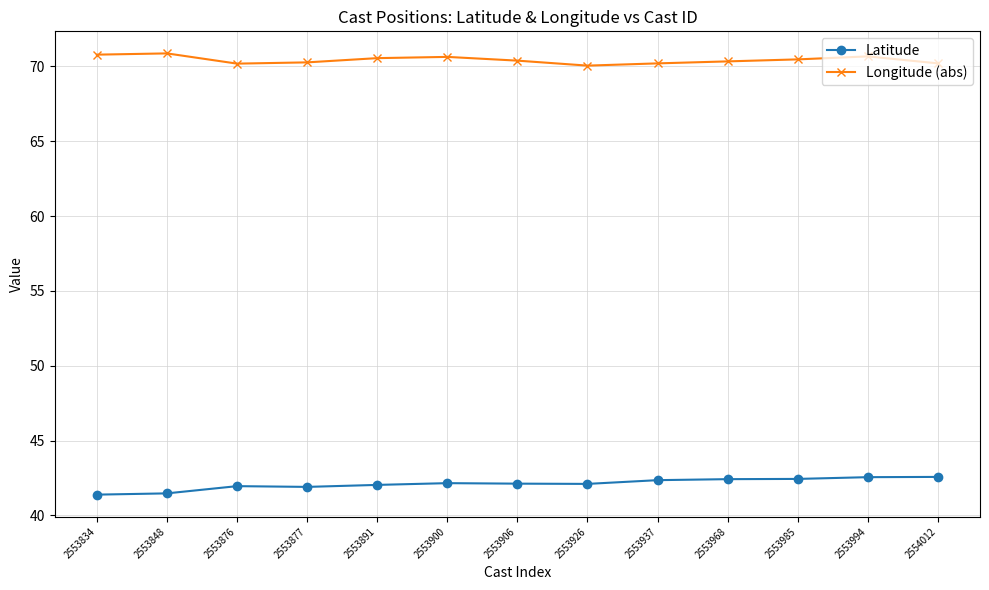

True or false: Longitude (abs) and Latitude intersect in this chart.

False